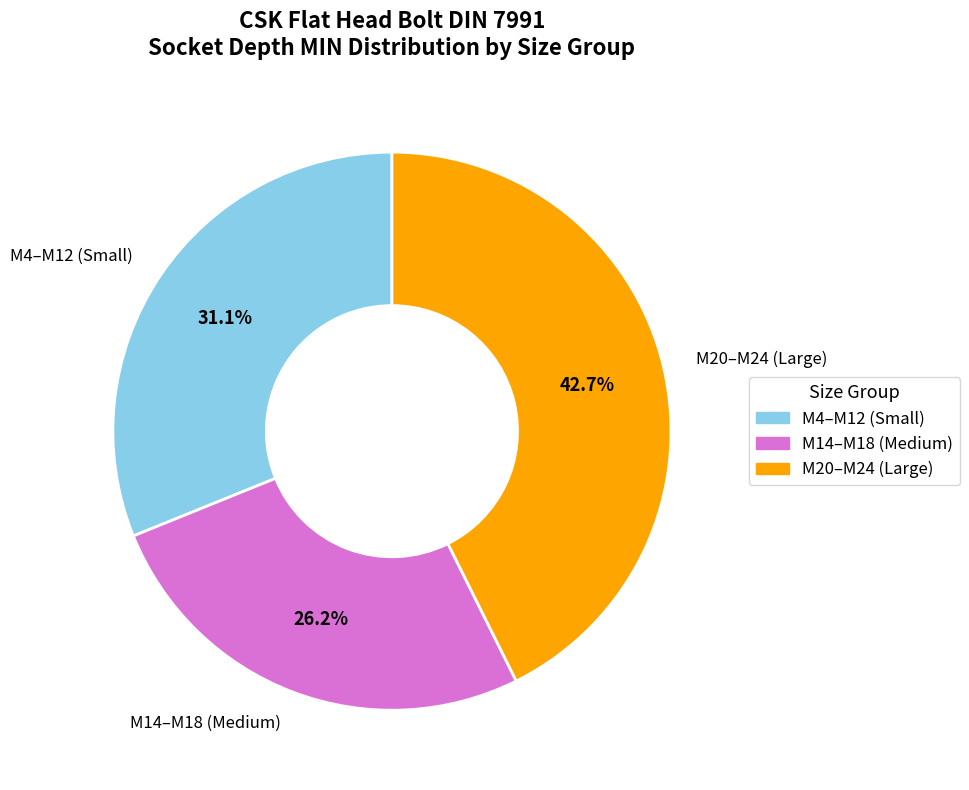

What is the total percentage of M4–M12 (Small) and M14–M18 (Medium)?

57.3%